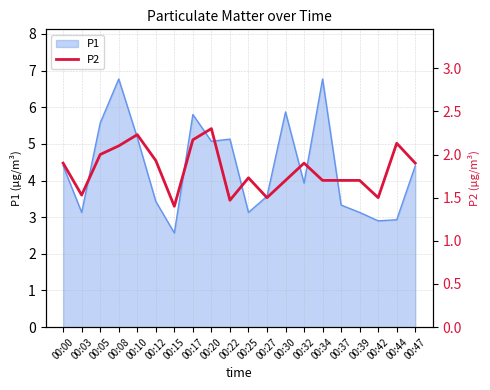

The value of P1 at 00:05 is 5.6. True or false?

True